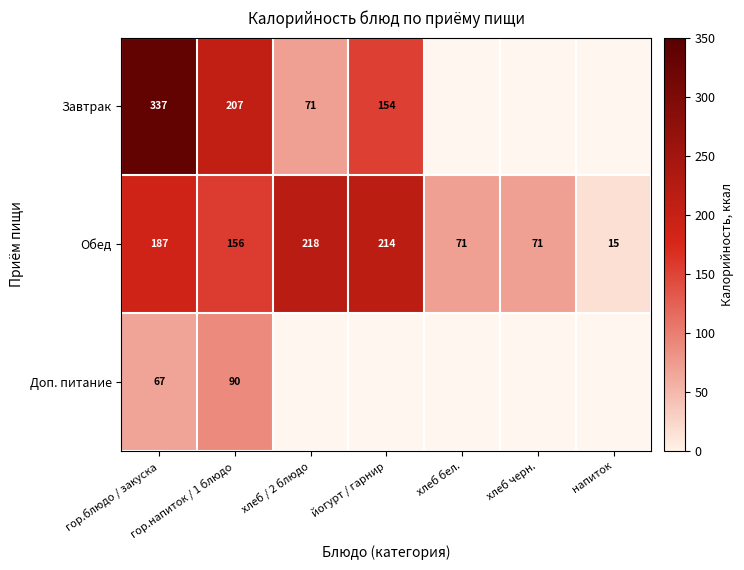

Which series has the largest total across all categories?

Обед